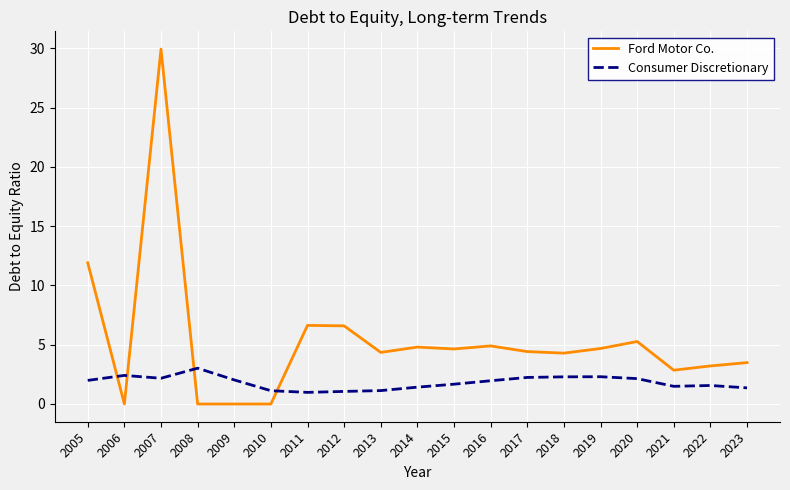

How many intersections are there between Consumer Discretionary and Ford Motor Co.?

4